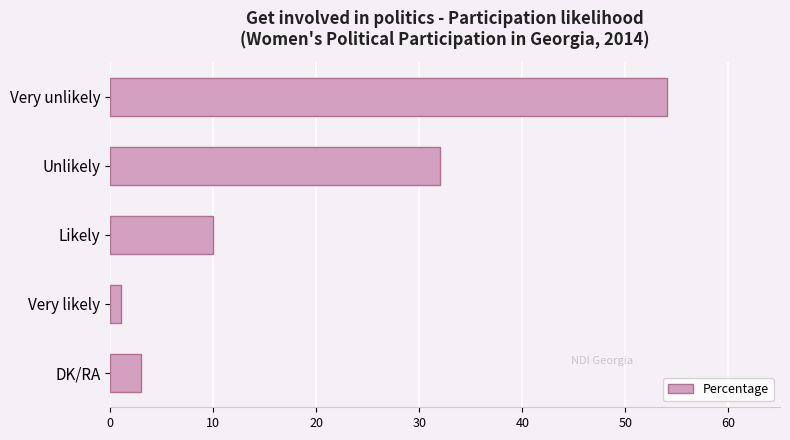

What is the sum of all values?

100